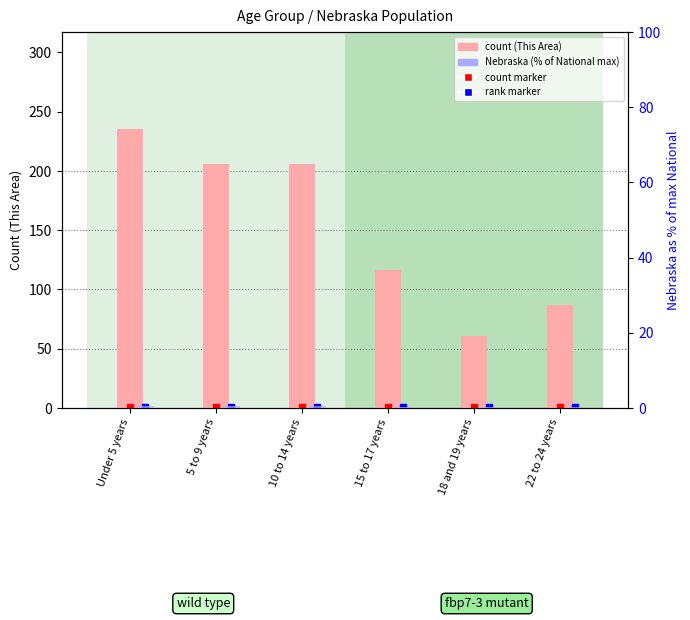

What is the highest value of the Nebraska (% of National max) series?

0.6